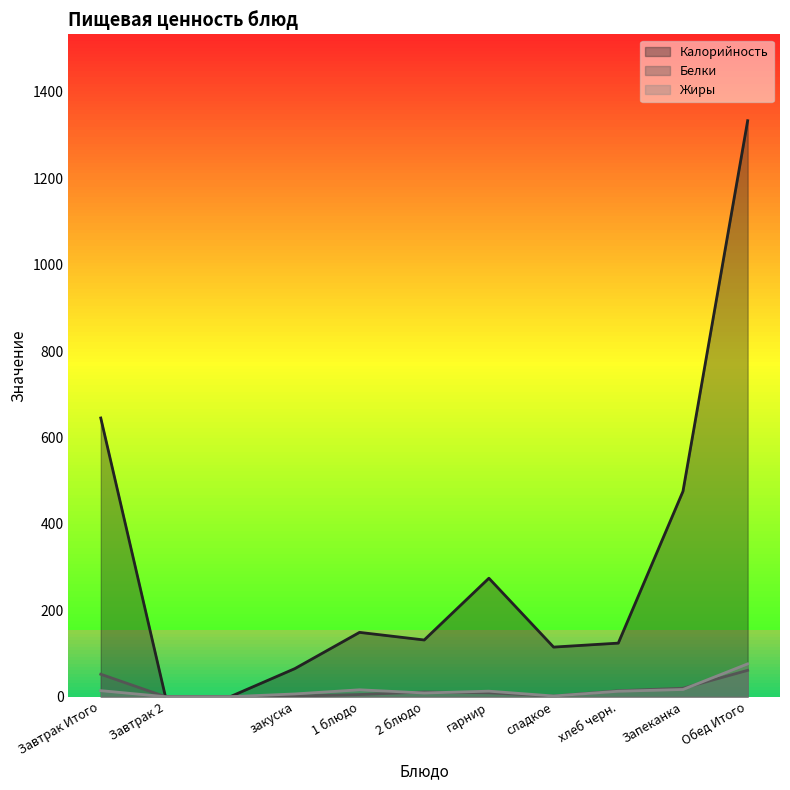

What is the difference between the second highest and second lowest values in the Белки series?

52.0